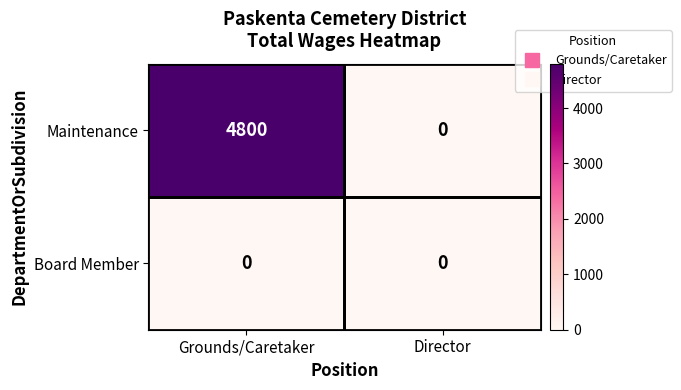

What is the greatest value displayed?

4800